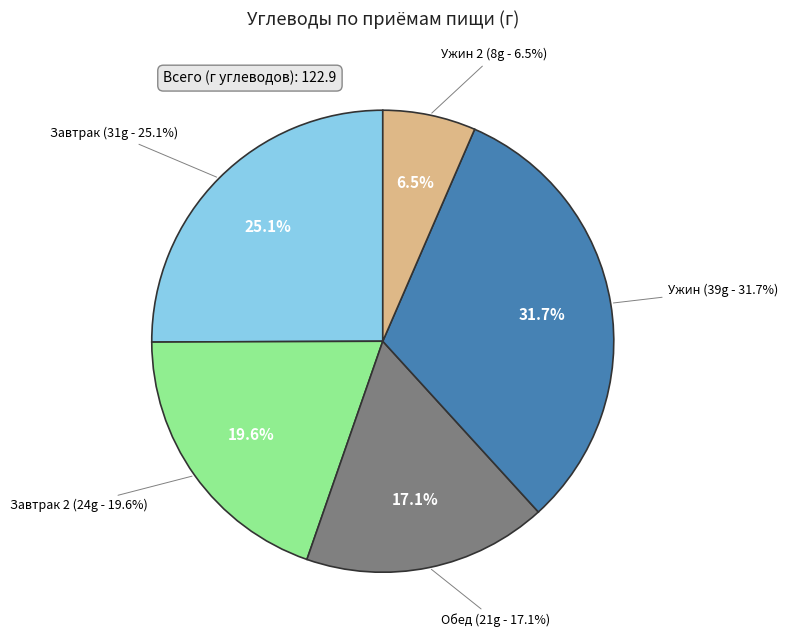

How many slices are in this pie chart?

5